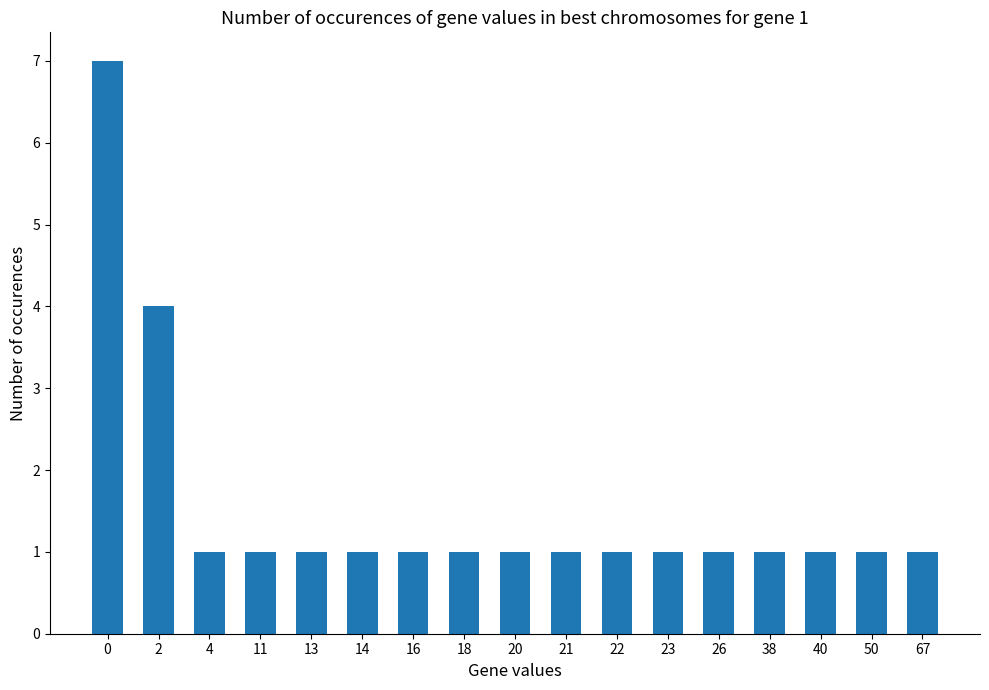

What is the ratio of the value at 2 to the value at 14?

4.0